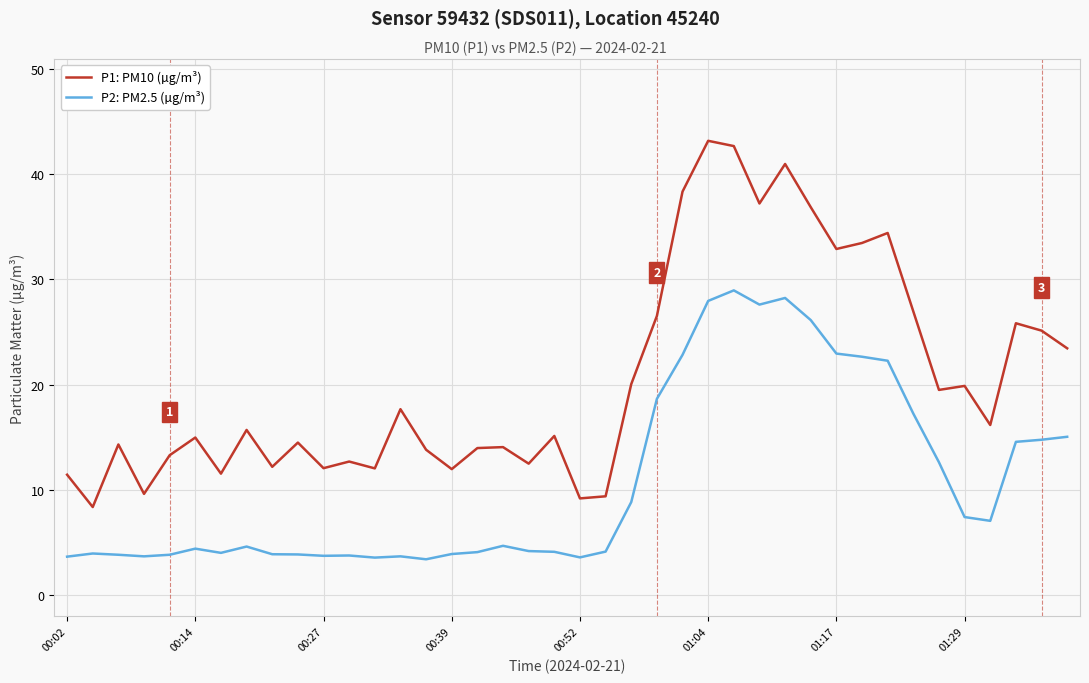

What is the smallest value displayed?

3.4